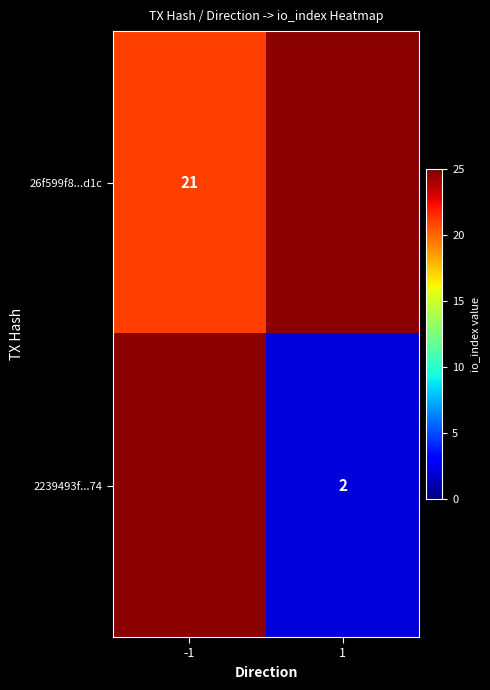

The 2239493f...74 series shows 2 at 1. True or false?

True